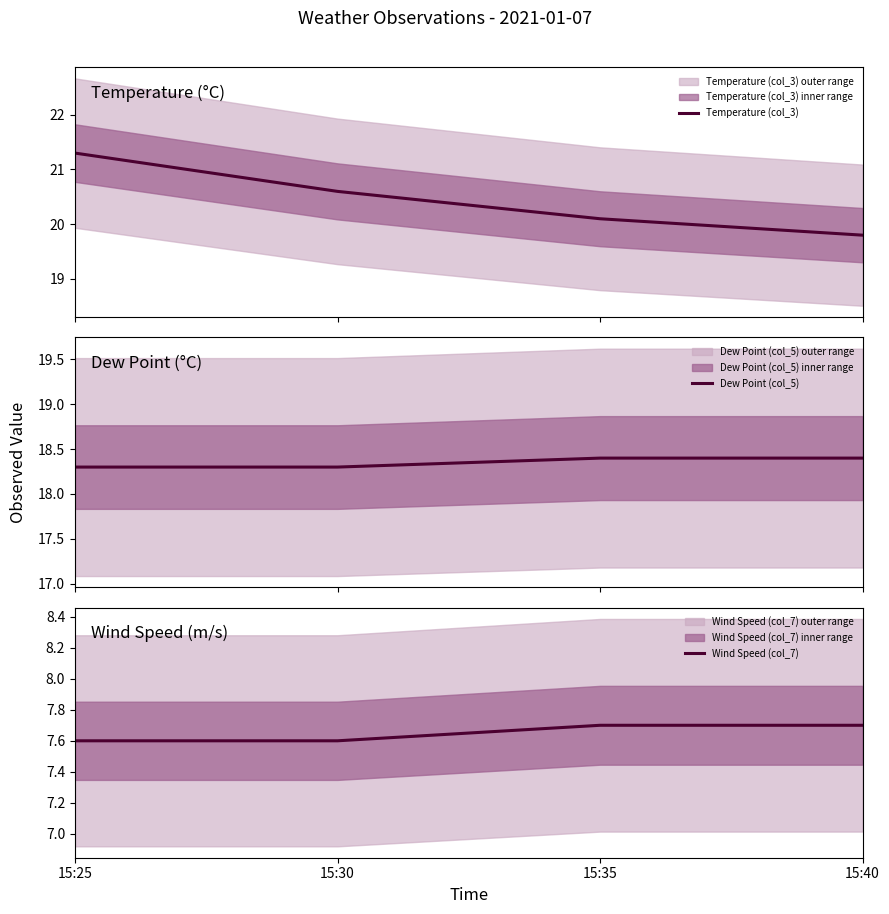

Reading left to right, transcribe all the data shown in this chart.

Temperature (col_3): 21.3	20.6	20.1	19.8
Dew Point (col_5): 18.3	18.3	18.4	18.4
Wind Speed (col_7): 7.6	7.6	7.7	7.7